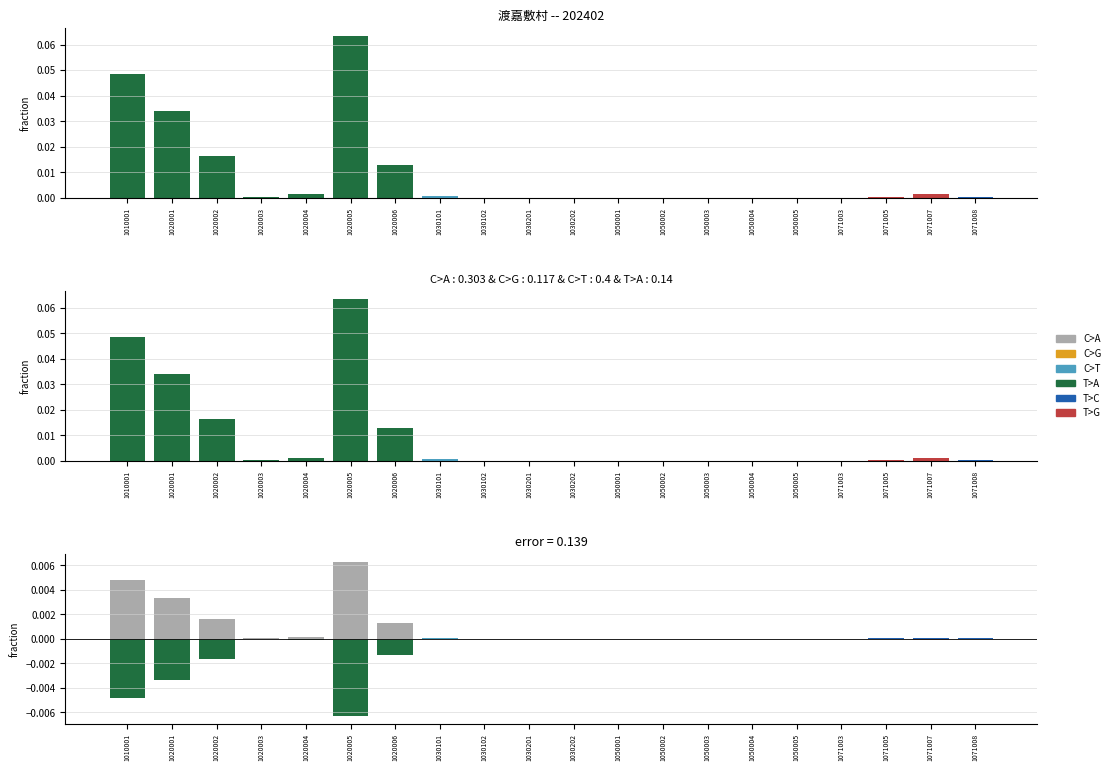

Does the chart contain stacked bars?

No